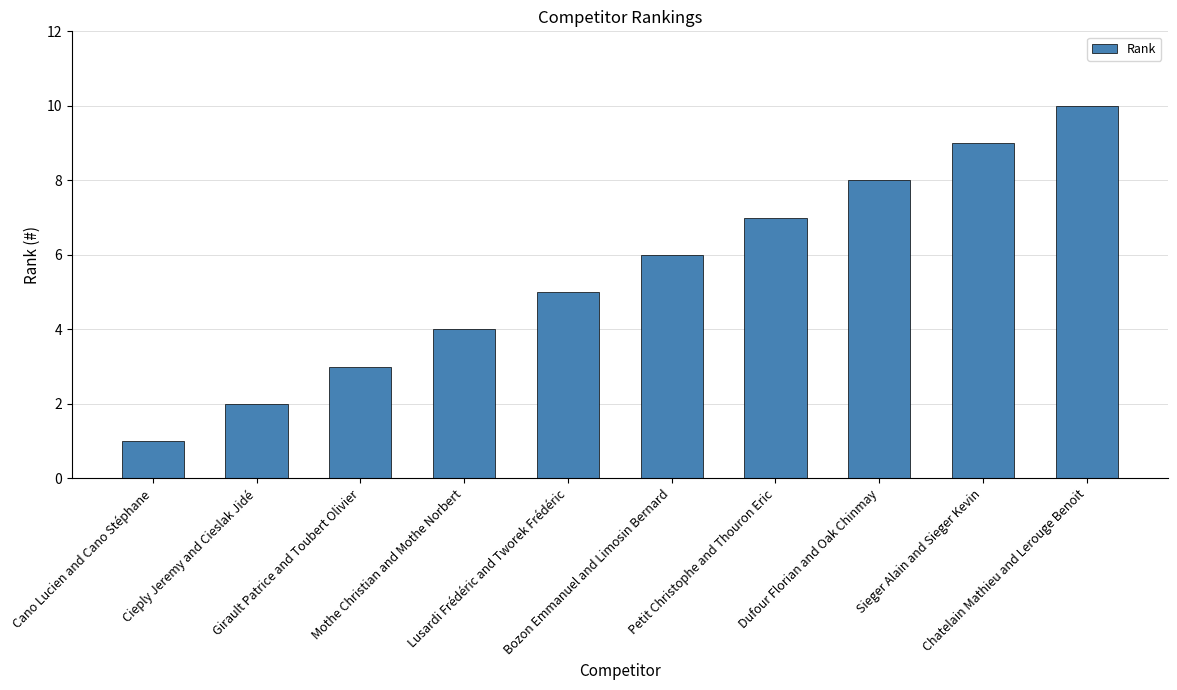

Count the number of data series in this chart.

1